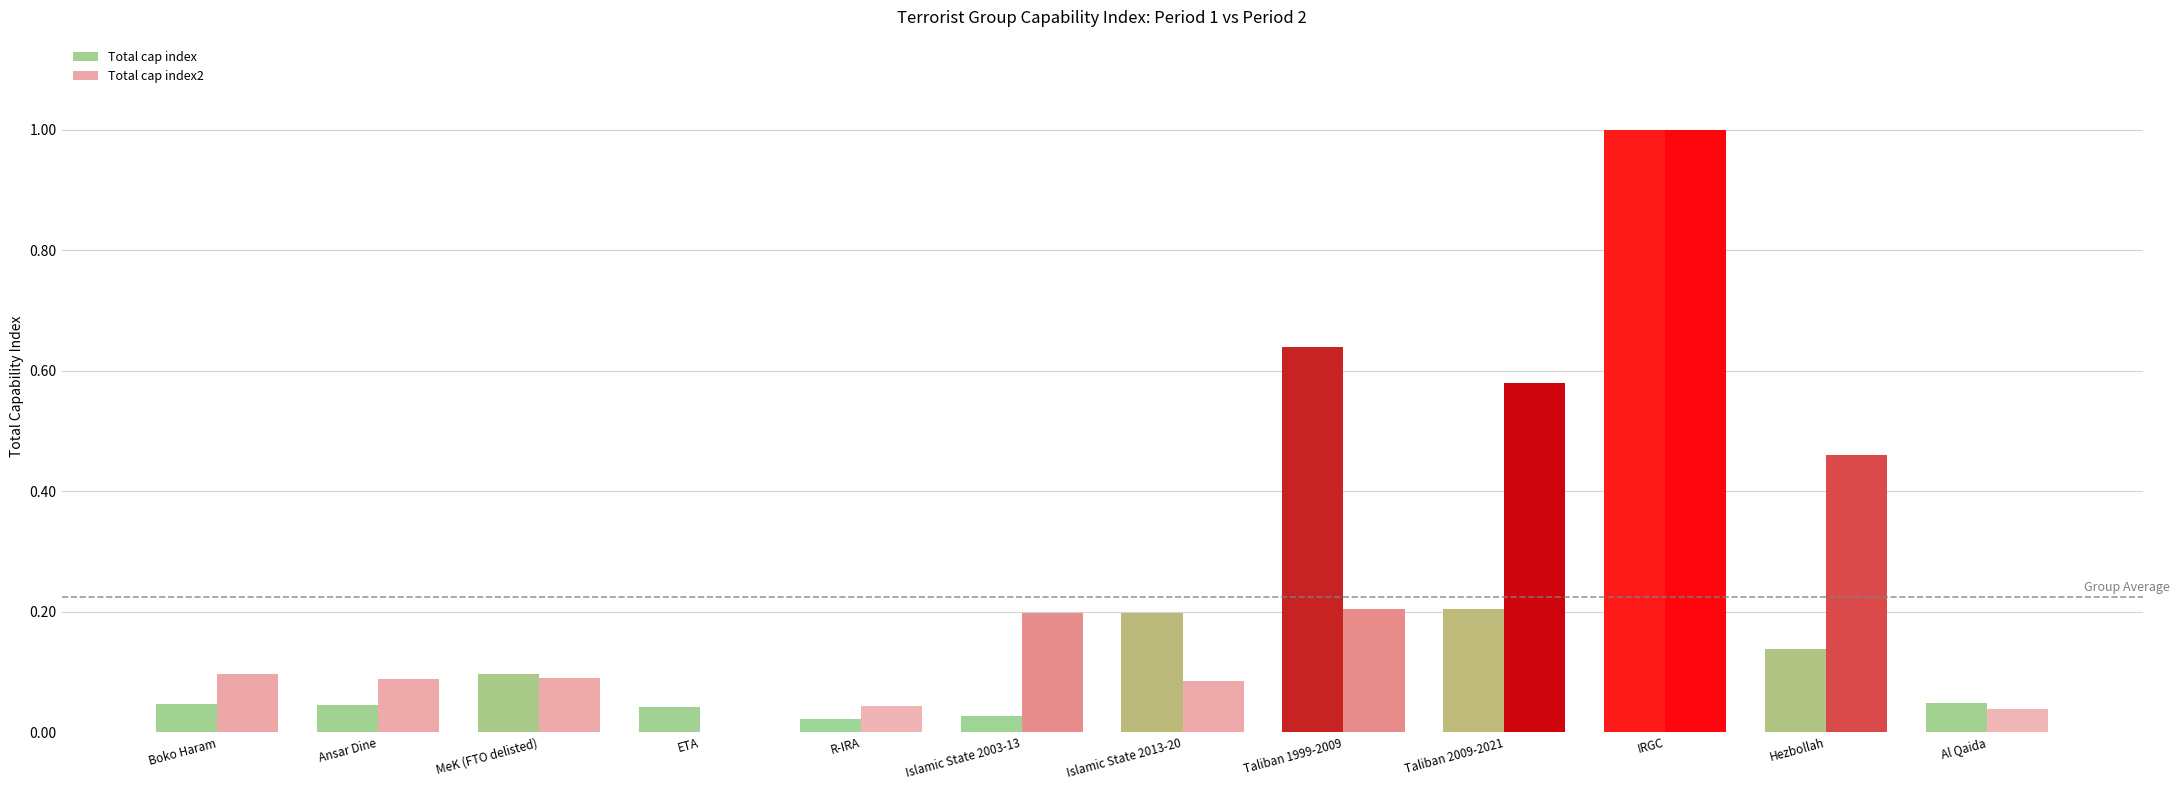

Between MeK (FTO delisted) and Islamic State 2003-13, which series saw the biggest shift?

Total cap index2